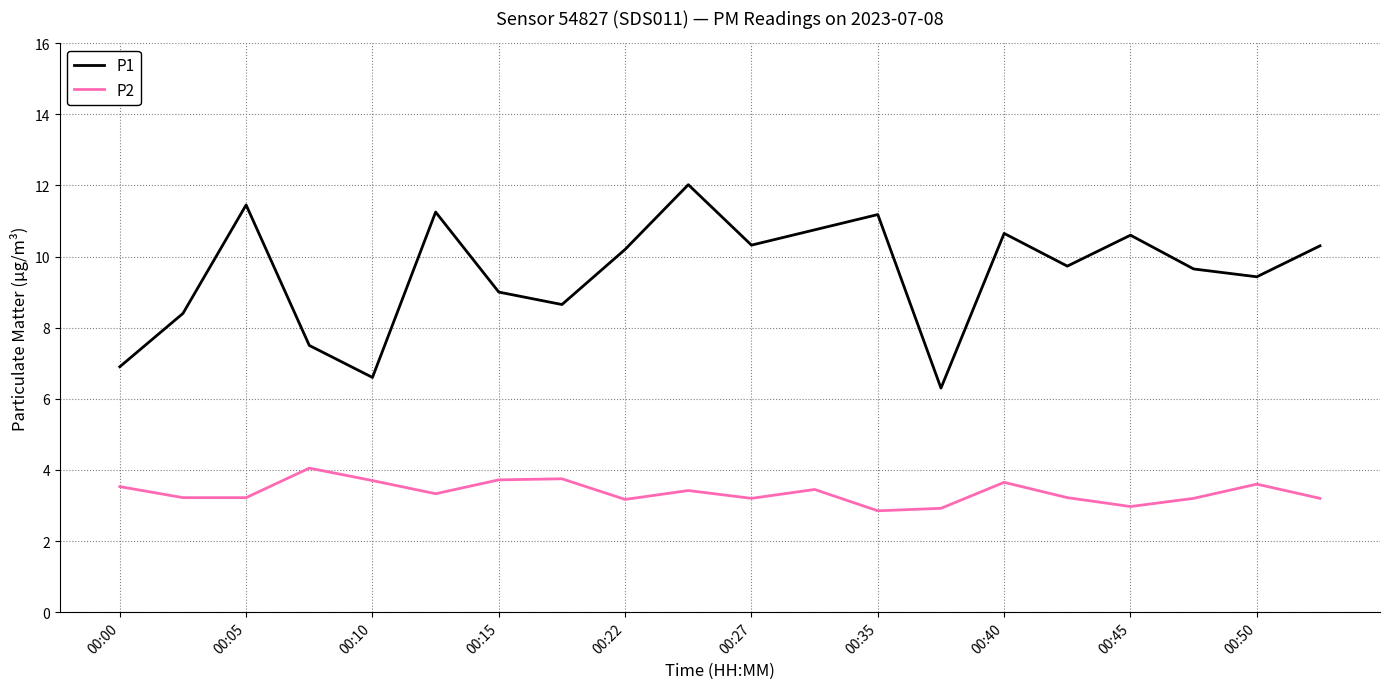

True or false: P1 and P2 cross at least once.

False